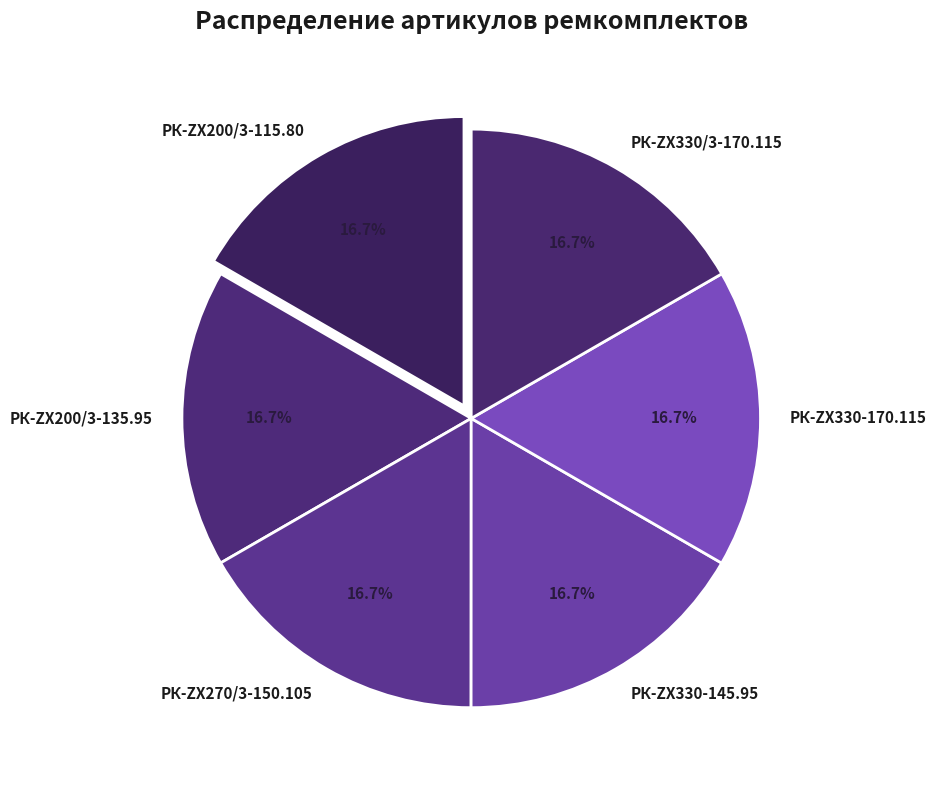

How many slices are in this pie chart?

6